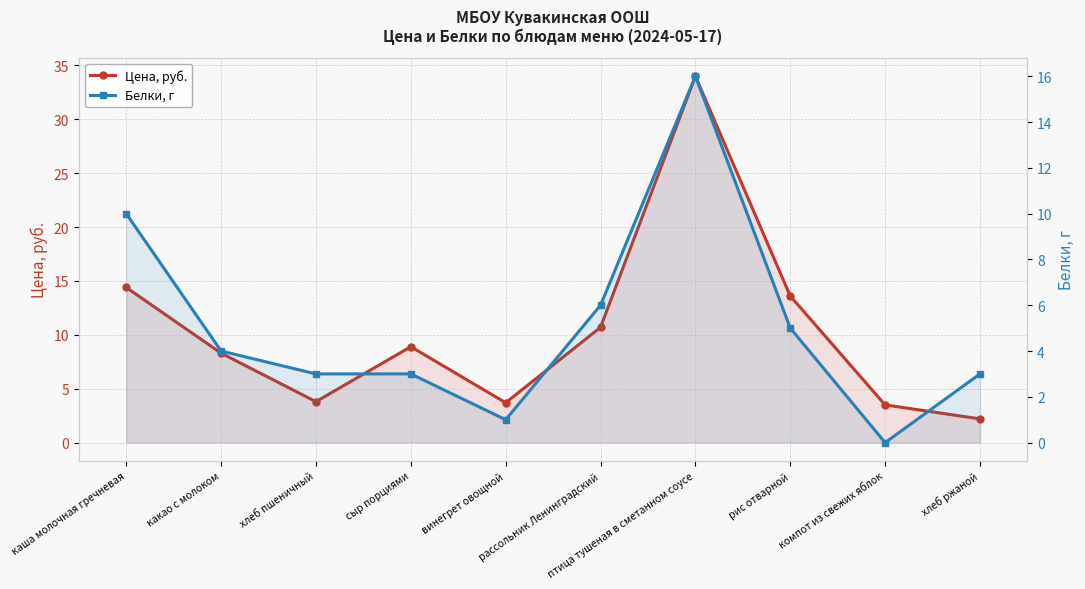

What is the value of the Цена, руб. point at the 9th from the left?

3.5